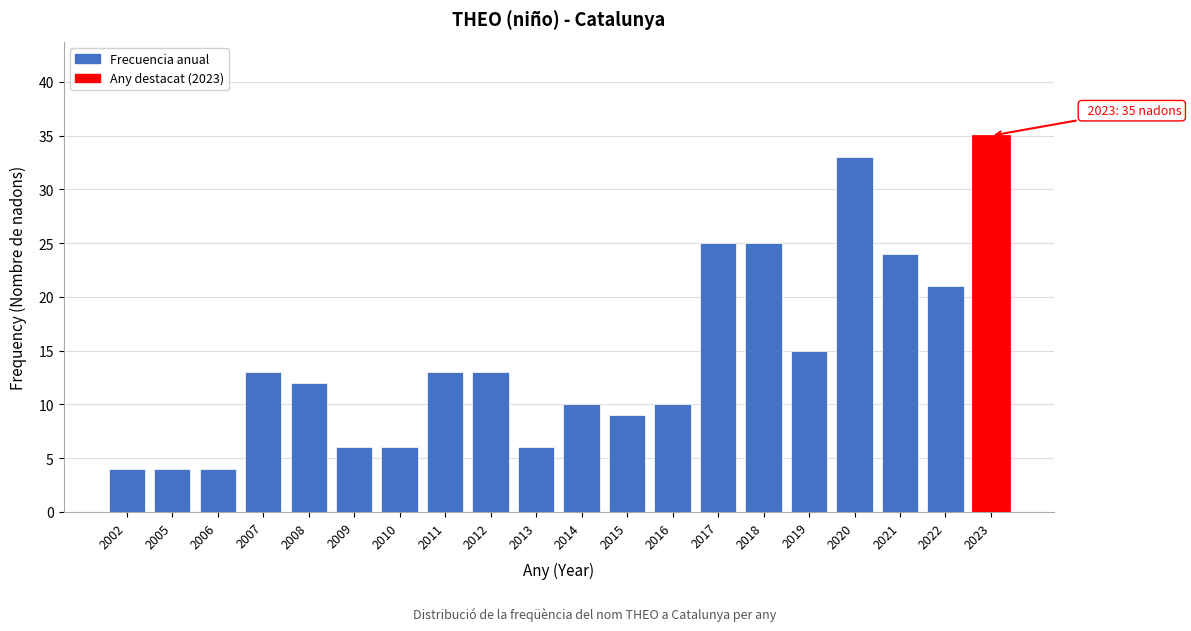

Reading left to right, what are all the values shown in this chart?

2002=4	2005=4	2006=4	2007=13	2008=12	2009=6	2010=6	2011=13	2012=13	2013=6	2014=10	2015=9	2016=10	2017=25	2018=25	2019=15	2020=33	2021=24	2022=21	2023=35